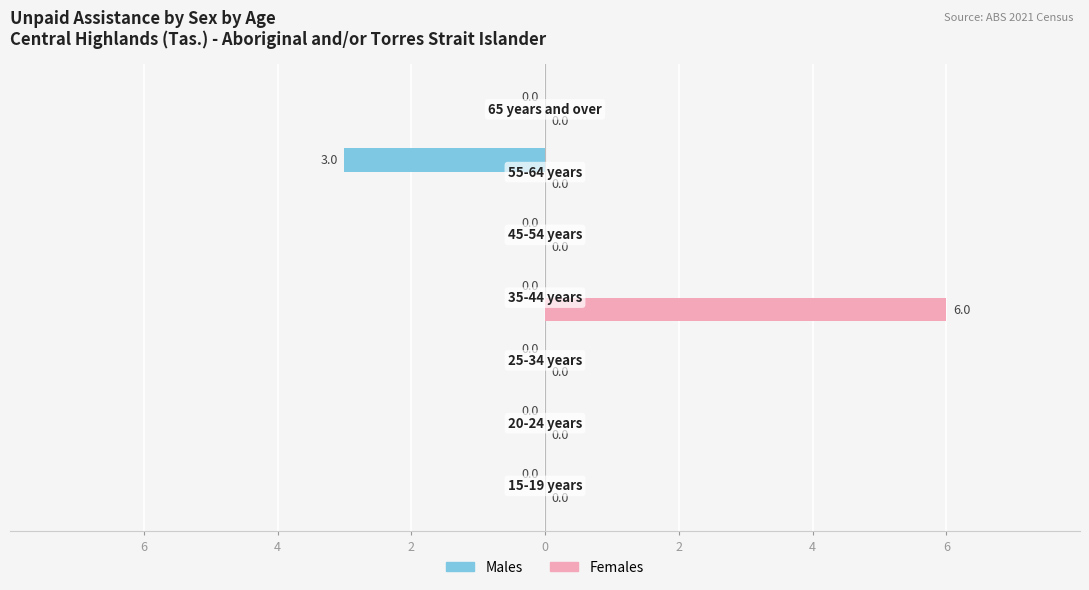

What are all the series names shown in the legend?

Males, Females